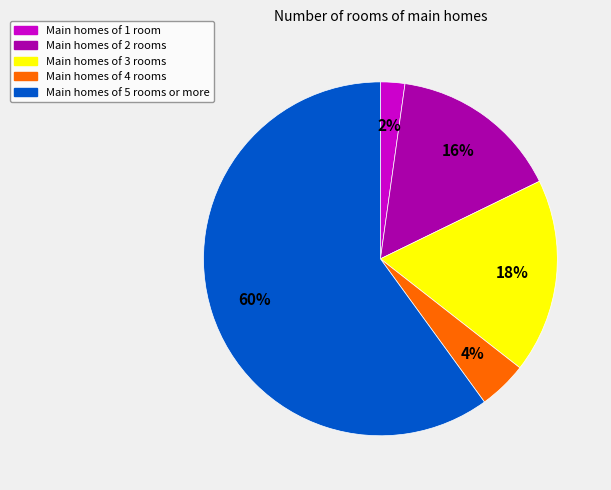

Count the number of slices in the pie.

5